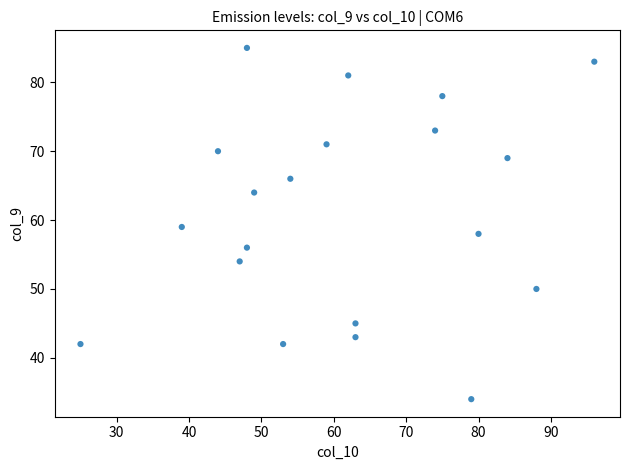

What is the range of X values (max minus min)?

71